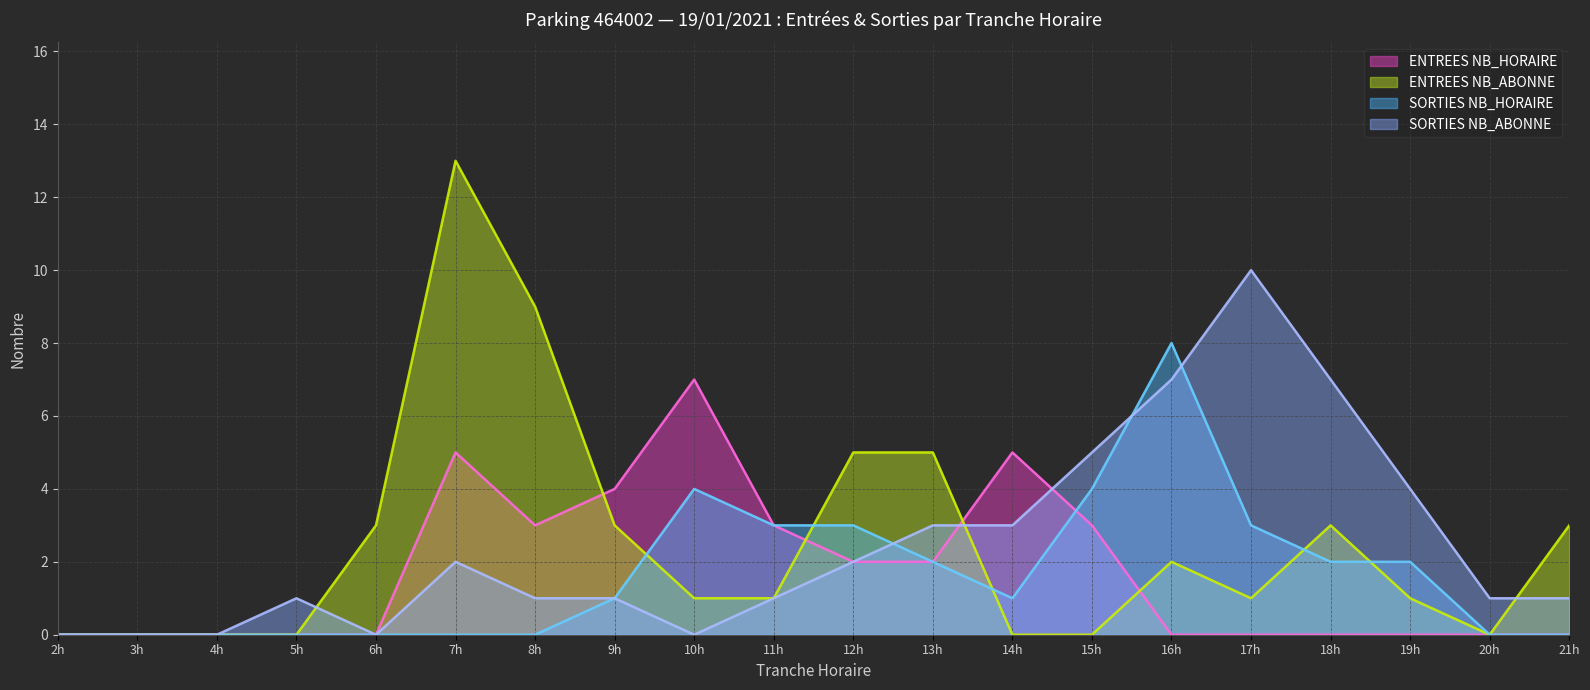

How many interior local peaks does the ENTREES NB_HORAIRE series have?

3